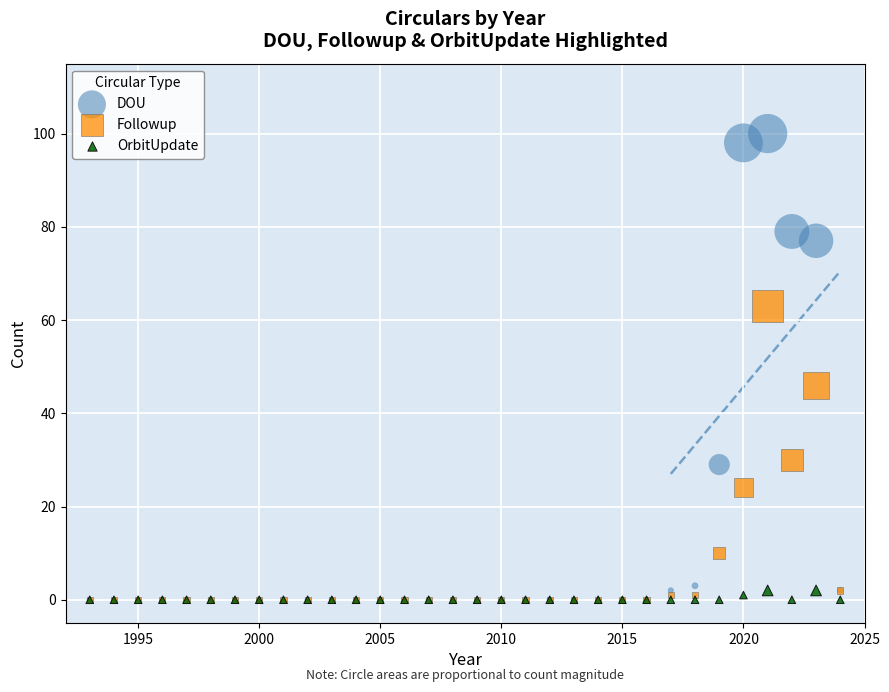

Which series contains the highest Y value?

DOU